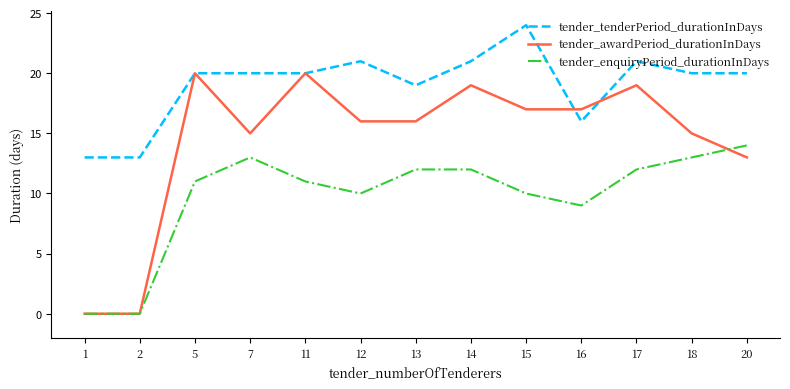

Which series has the widest spread of values?

tender_awardPeriod_durationInDays